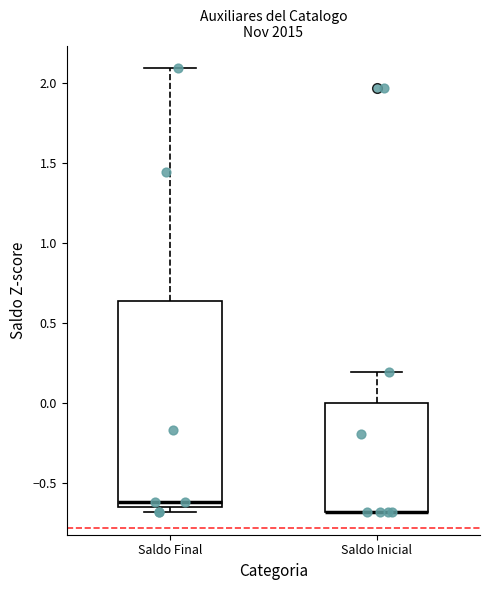

Where does the upper whisker of the box for Saldo Final end on the y-axis? The values are not printed on the chart, so give them approximately, as read against the axis.

2.10